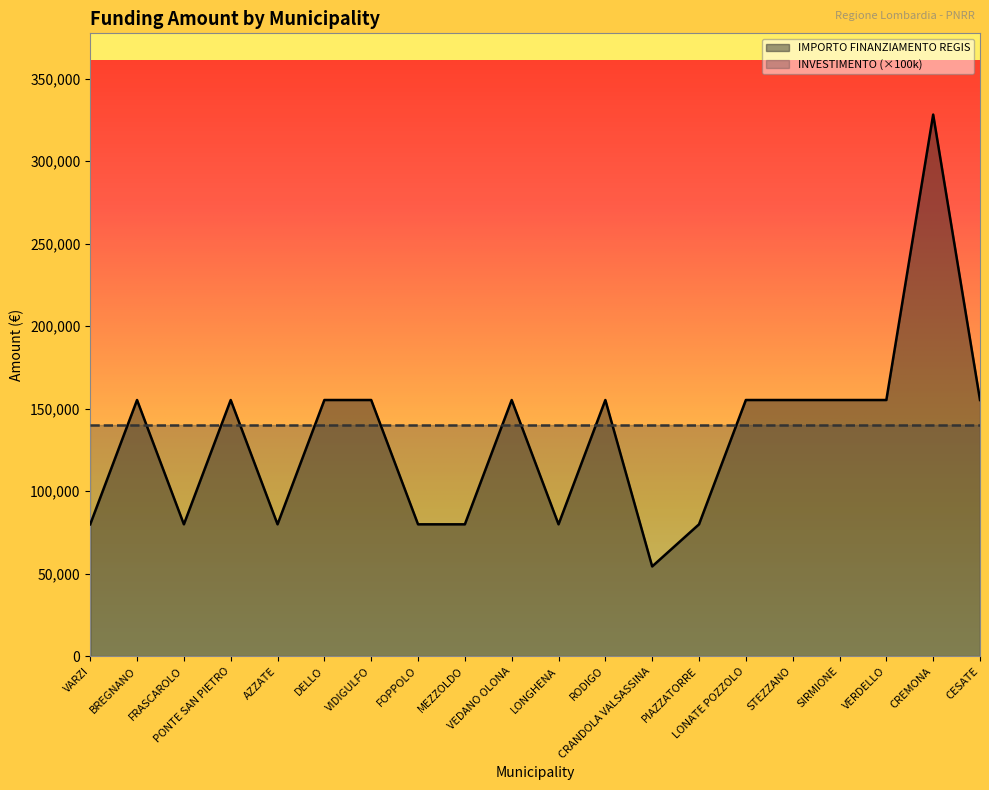

Where is the data nearest to the value 191286?

BREGNANO